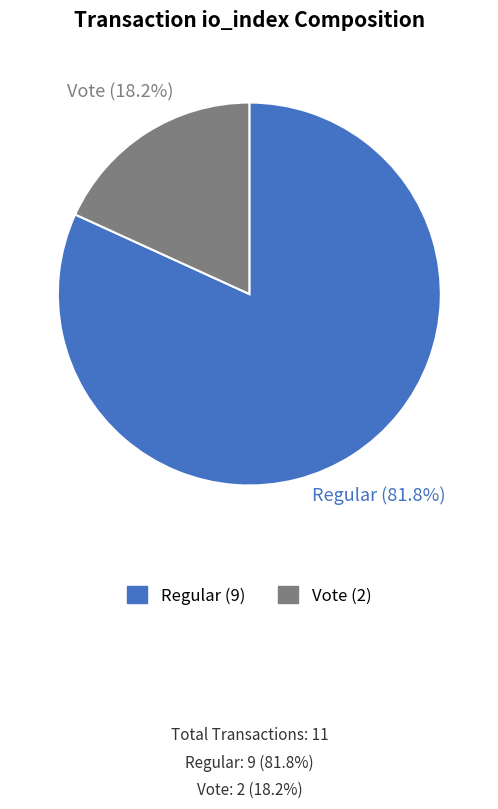

Is there a majority slice in this chart?

Yes